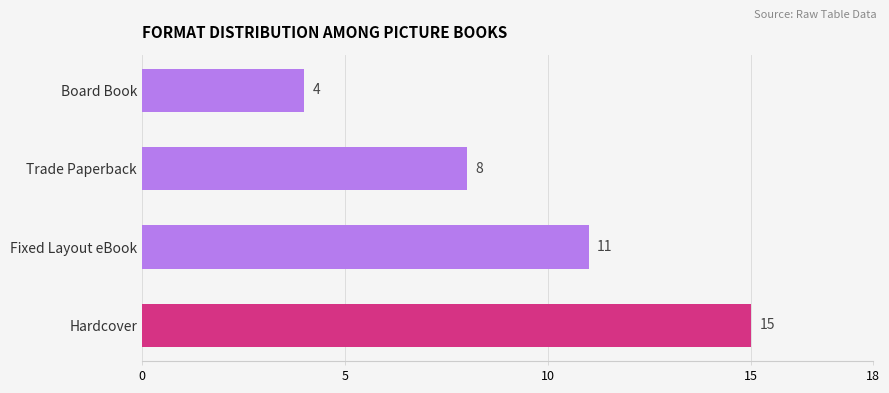

Reading bottom to top, list all the values displayed in this chart.

Hardcover=15	Fixed Layout eBook=11	Trade Paperback=8	Board Book=4